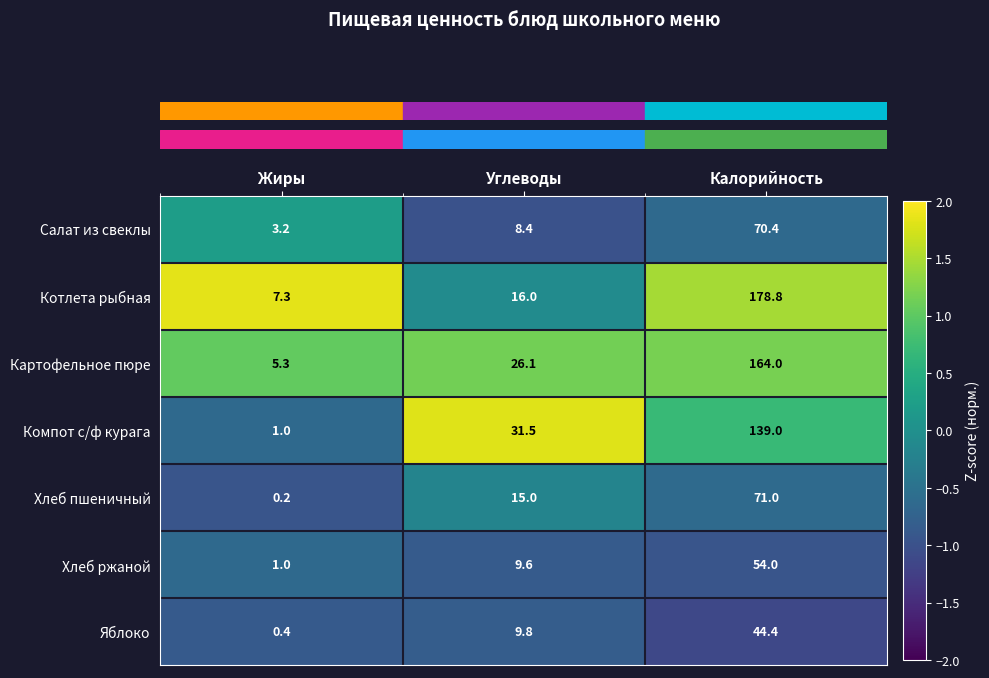

At which category is the sum across all series the highest?

Калорийность